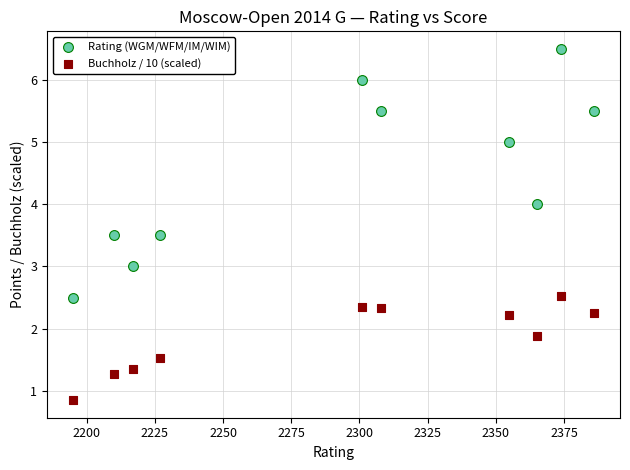

Which series contains the highest Y value?

Rating (WGM/WFM/IM/WIM)